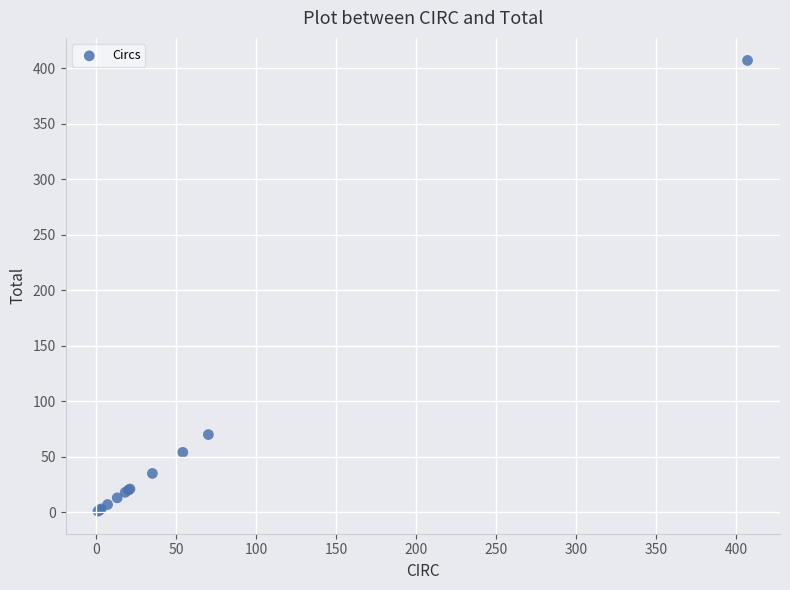

What Y value in the scatter plot is closest to 204?

70